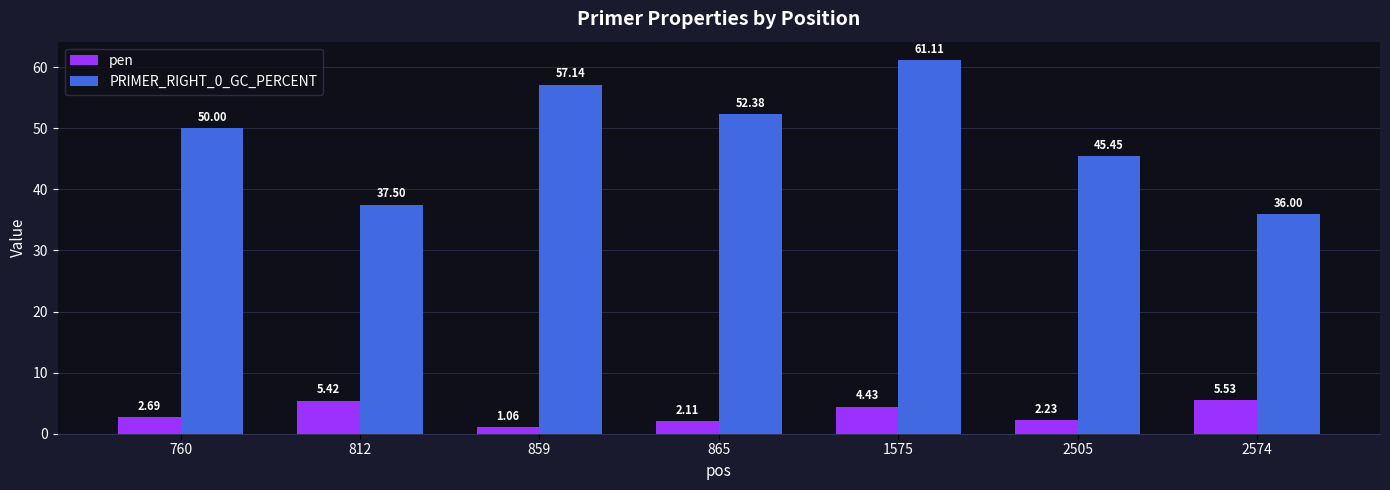

At which label is PRIMER_RIGHT_0_GC_PERCENT closest to 48?

760